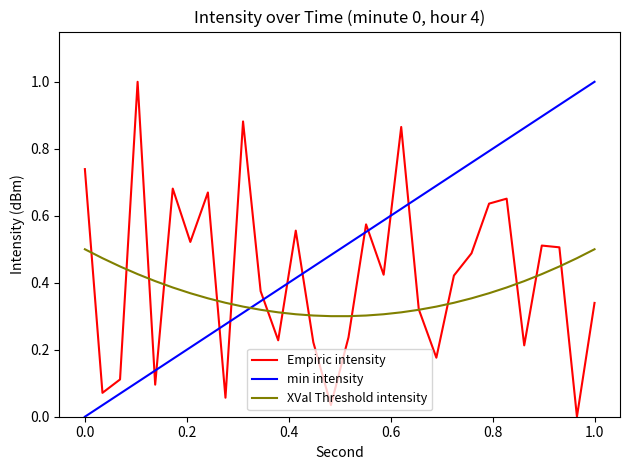

Rank the series by their average value, from lowest to highest.

XVal Threshold intensity, Empiric intensity, min intensity